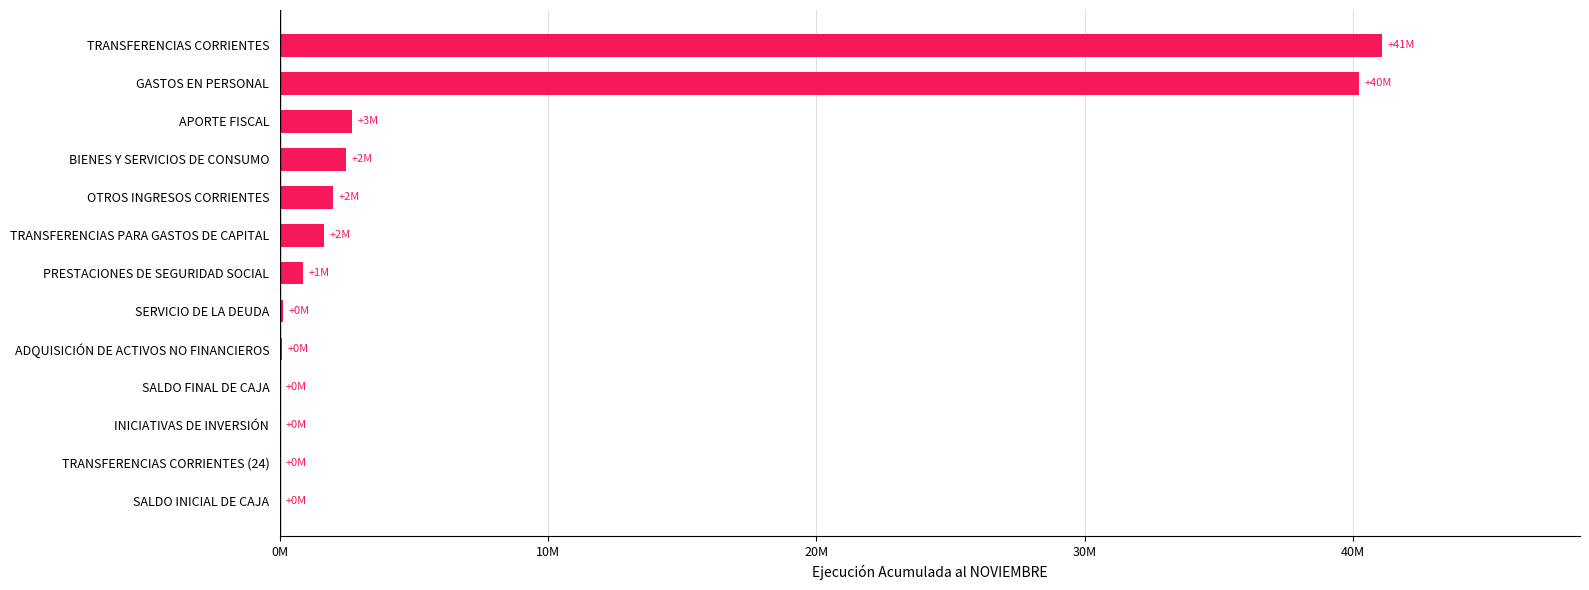

Are the bars horizontal?

Yes